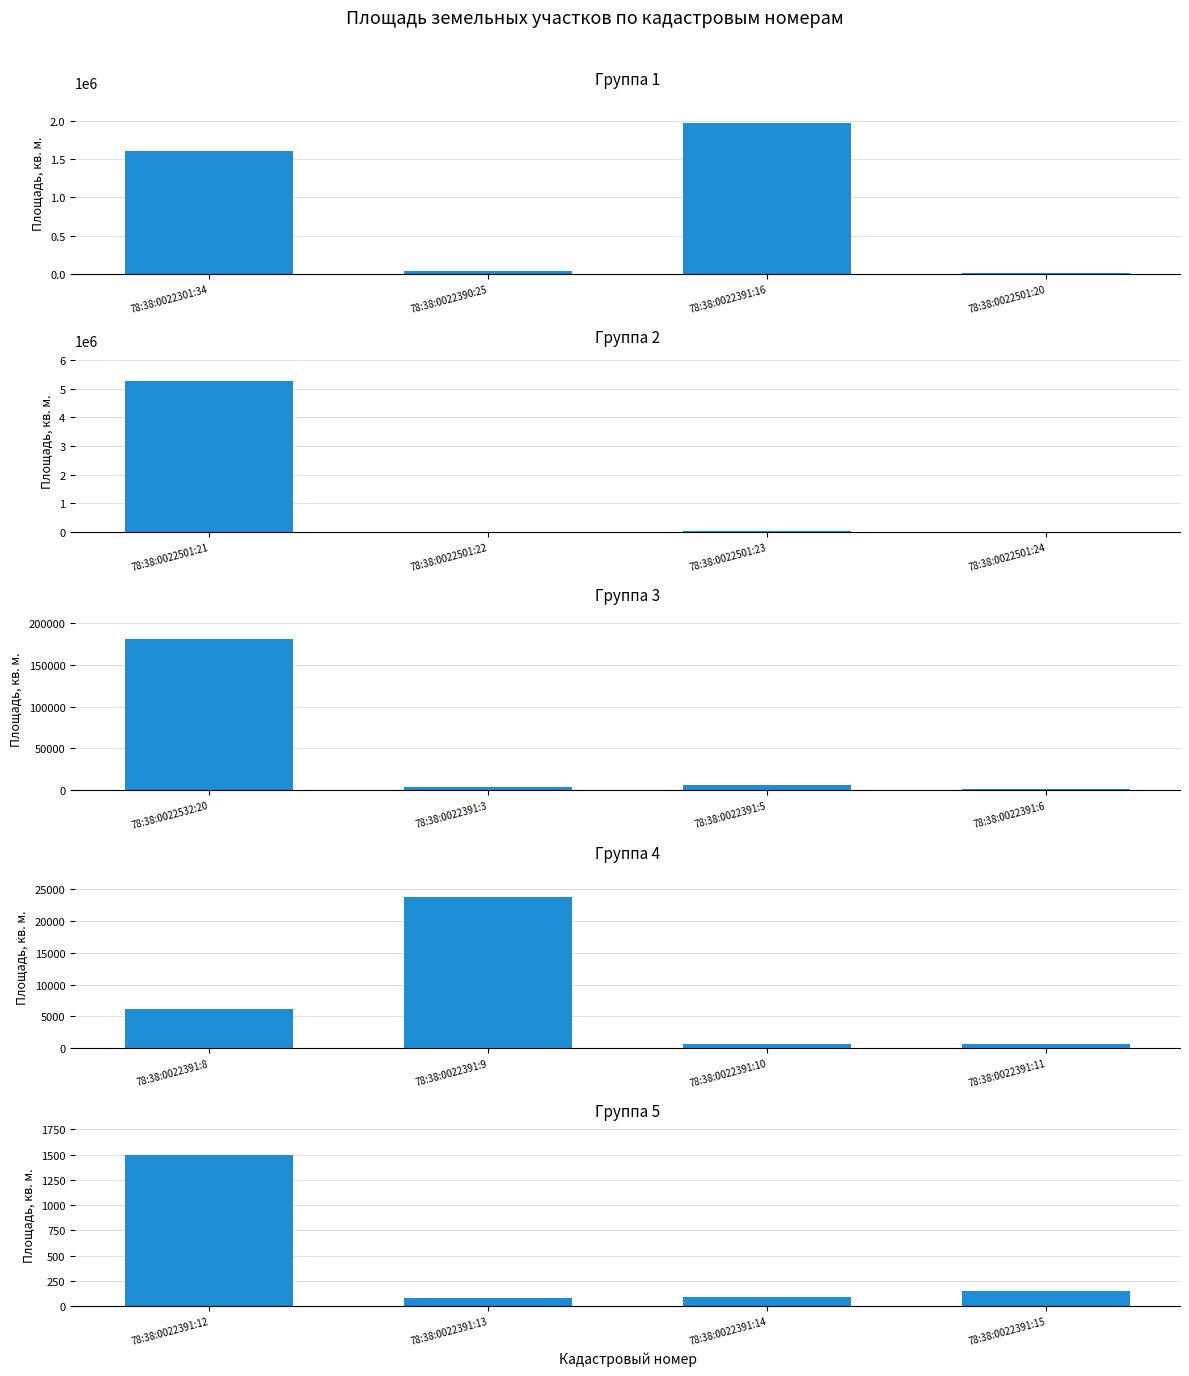

Does the chart contain any negative values?

No